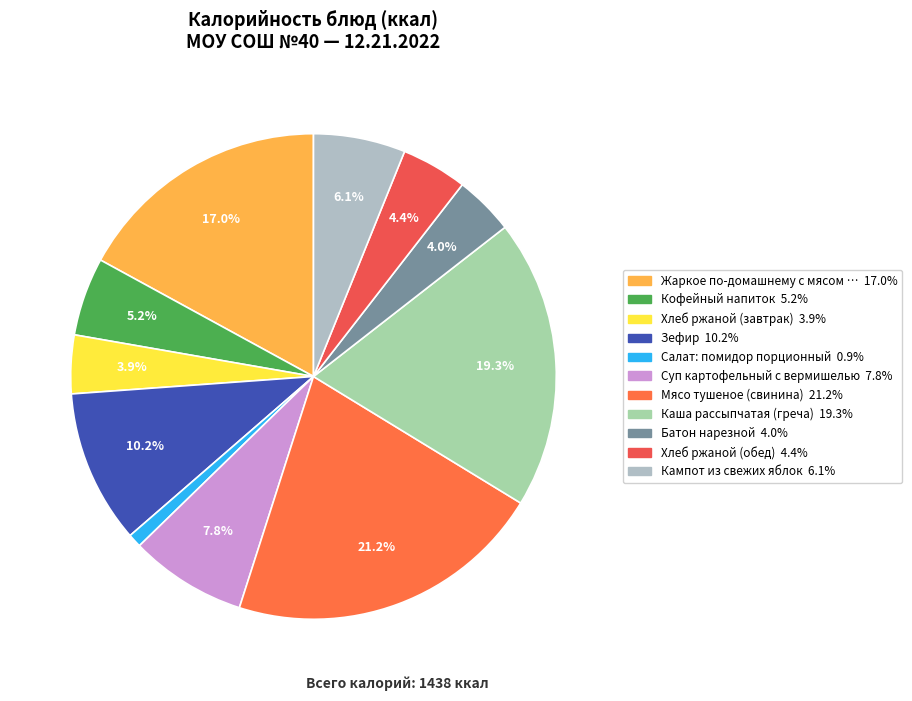

How many segments does this pie chart have?

11